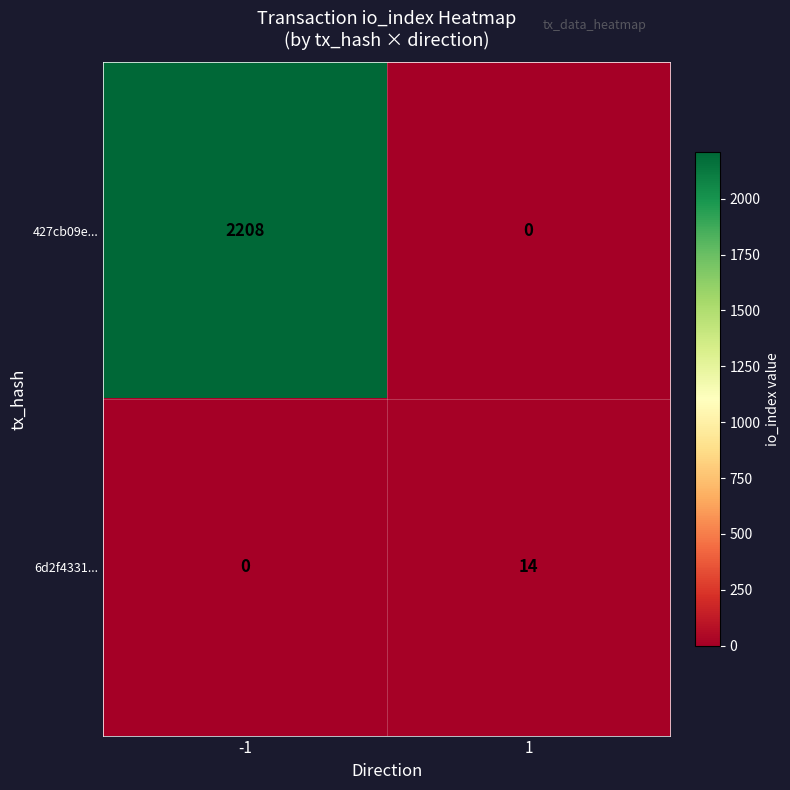

The 6d2f4331... series shows 14 at 1. True or false?

True